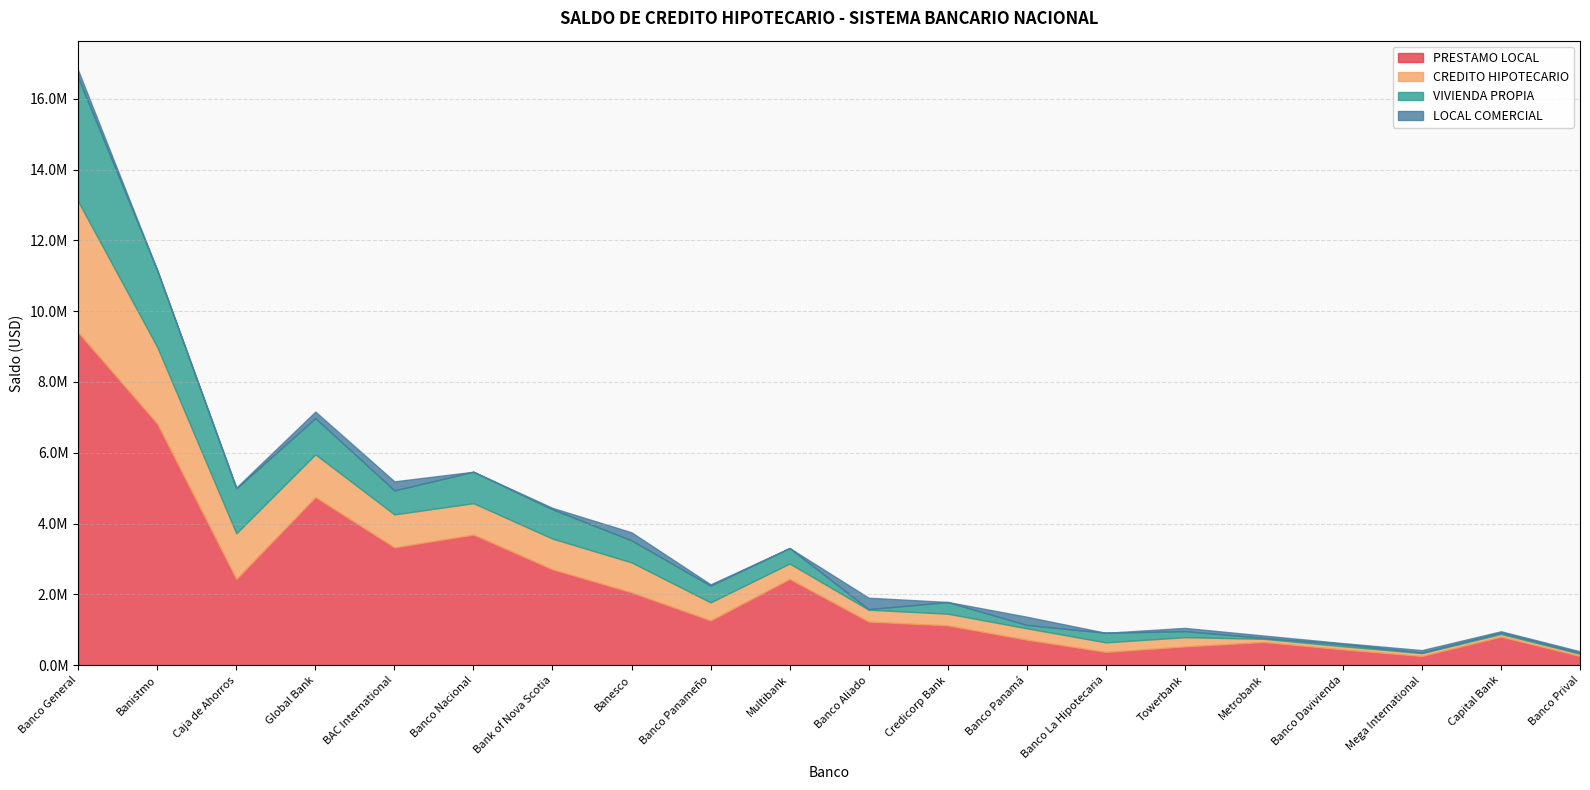

True or false: CREDITO HIPOTECARIO has more than 0 interior local peaks.

False